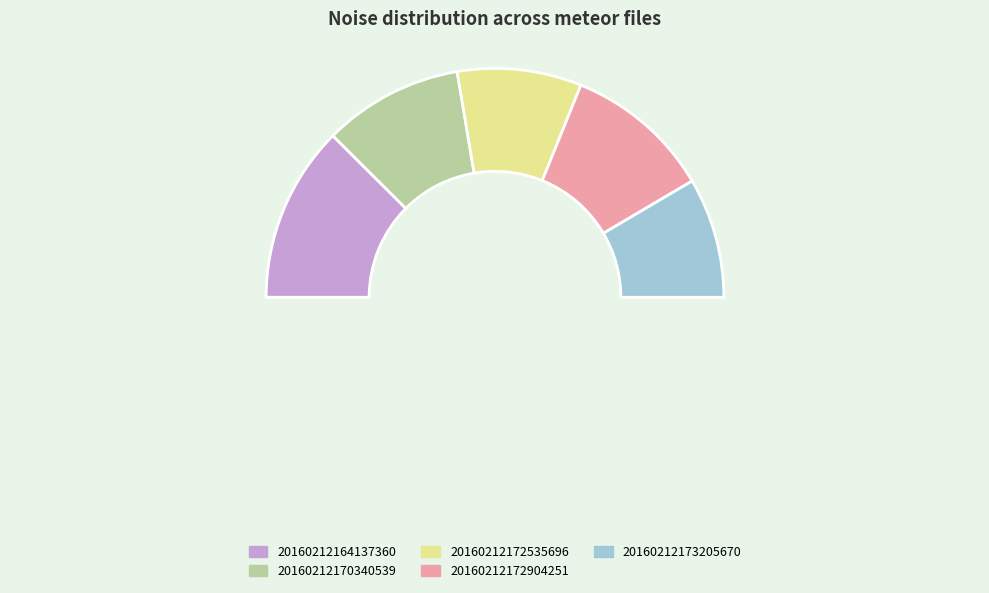

Is it true that 20160212173205670 is 17% of the pie?

True